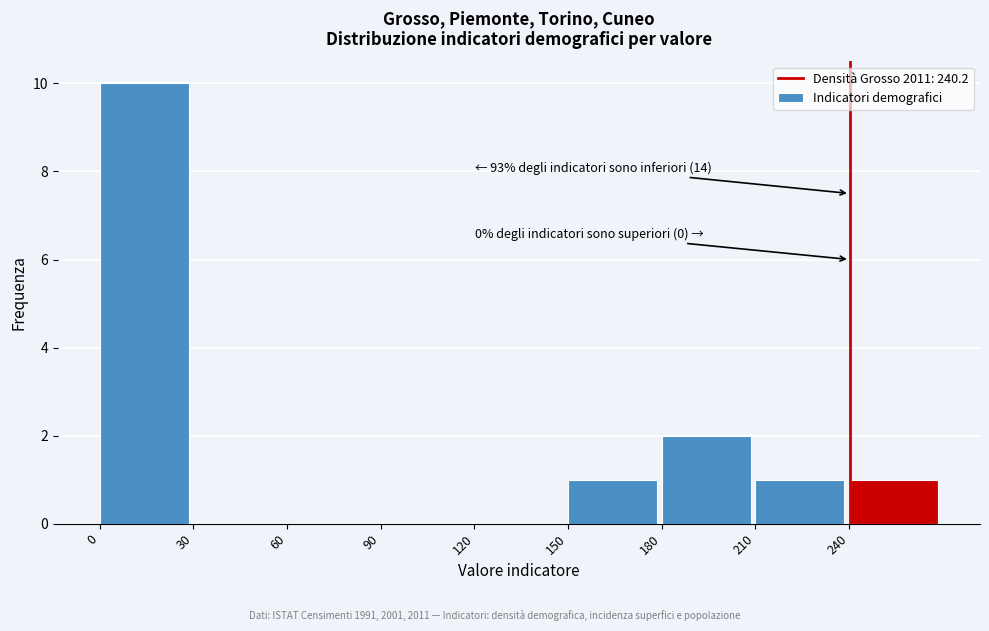

Which range on the x-axis has the tallest bar?

0 to 30